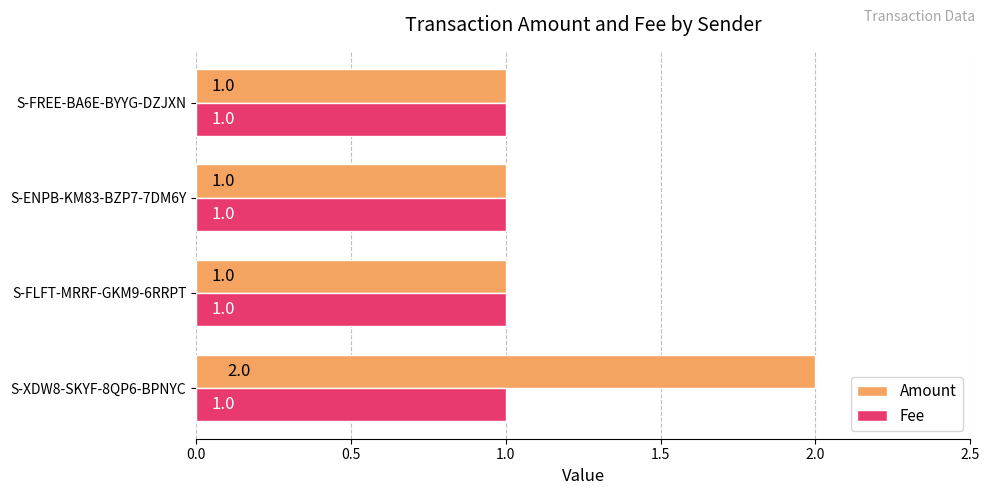

The value of Fee at S-FLFT-MRRF-GKM9-6RRPT is 1. True or false?

True